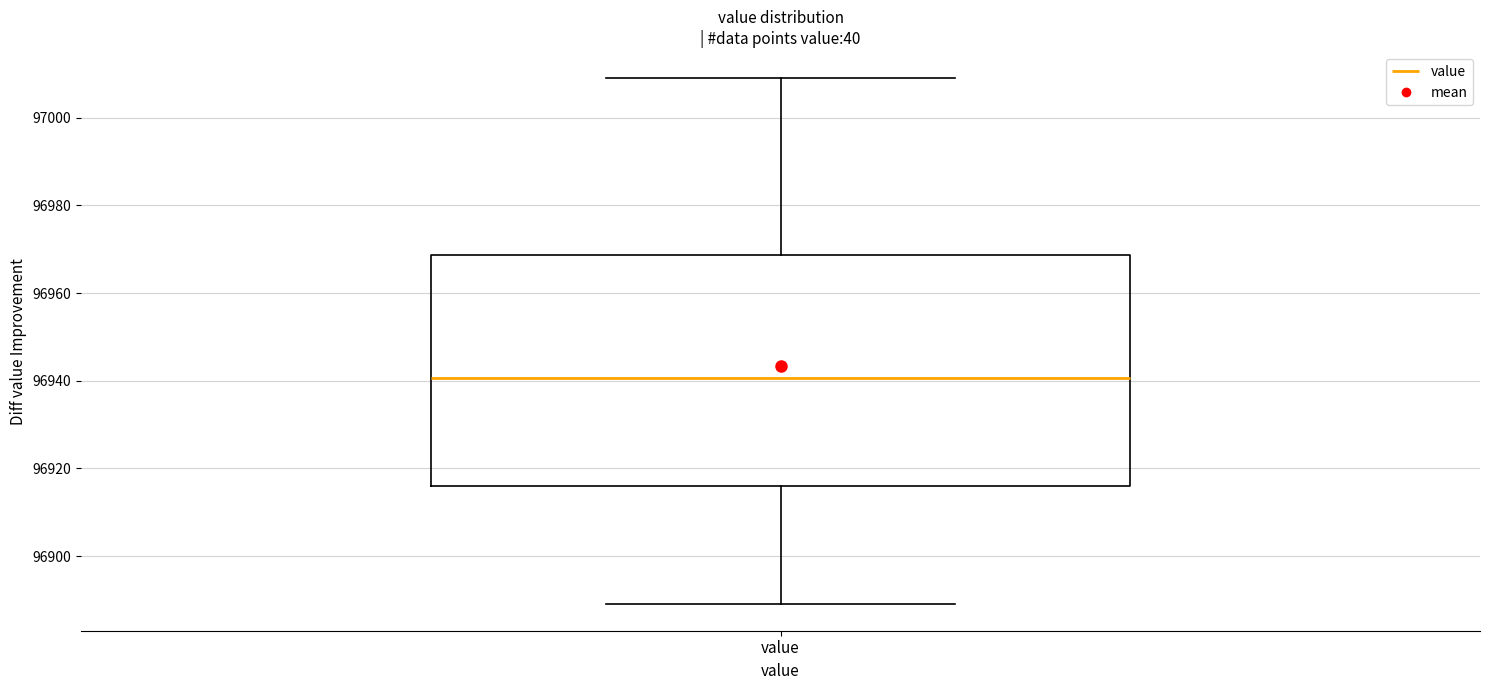

Transcribe this box plot: give where the median line is, the range the box spans, and where the two whiskers end, as read against the y-axis. The values are not printed on the chart, so give them approximately, as read against the axis.

median 96940, box 96916 to 96968, whiskers 96888 to 97008